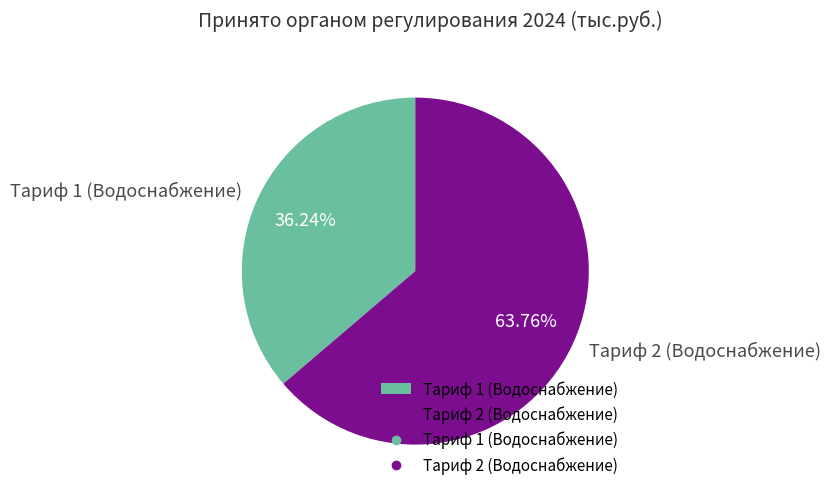

Is the sum of Тариф 2 (Водоснабжение) and Тариф 1 (Водоснабжение) greater than half?

Yes